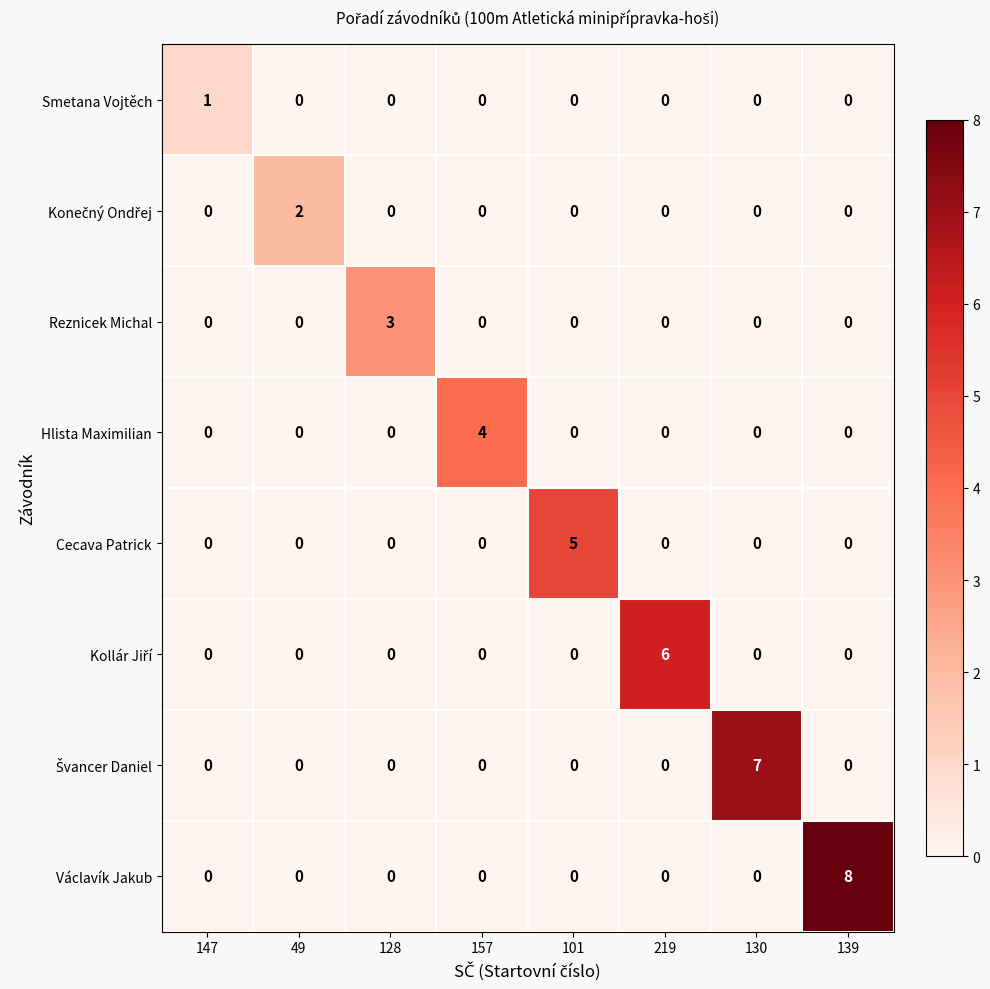

Is it true that Cecava Patrick equals 0 at 128?

True